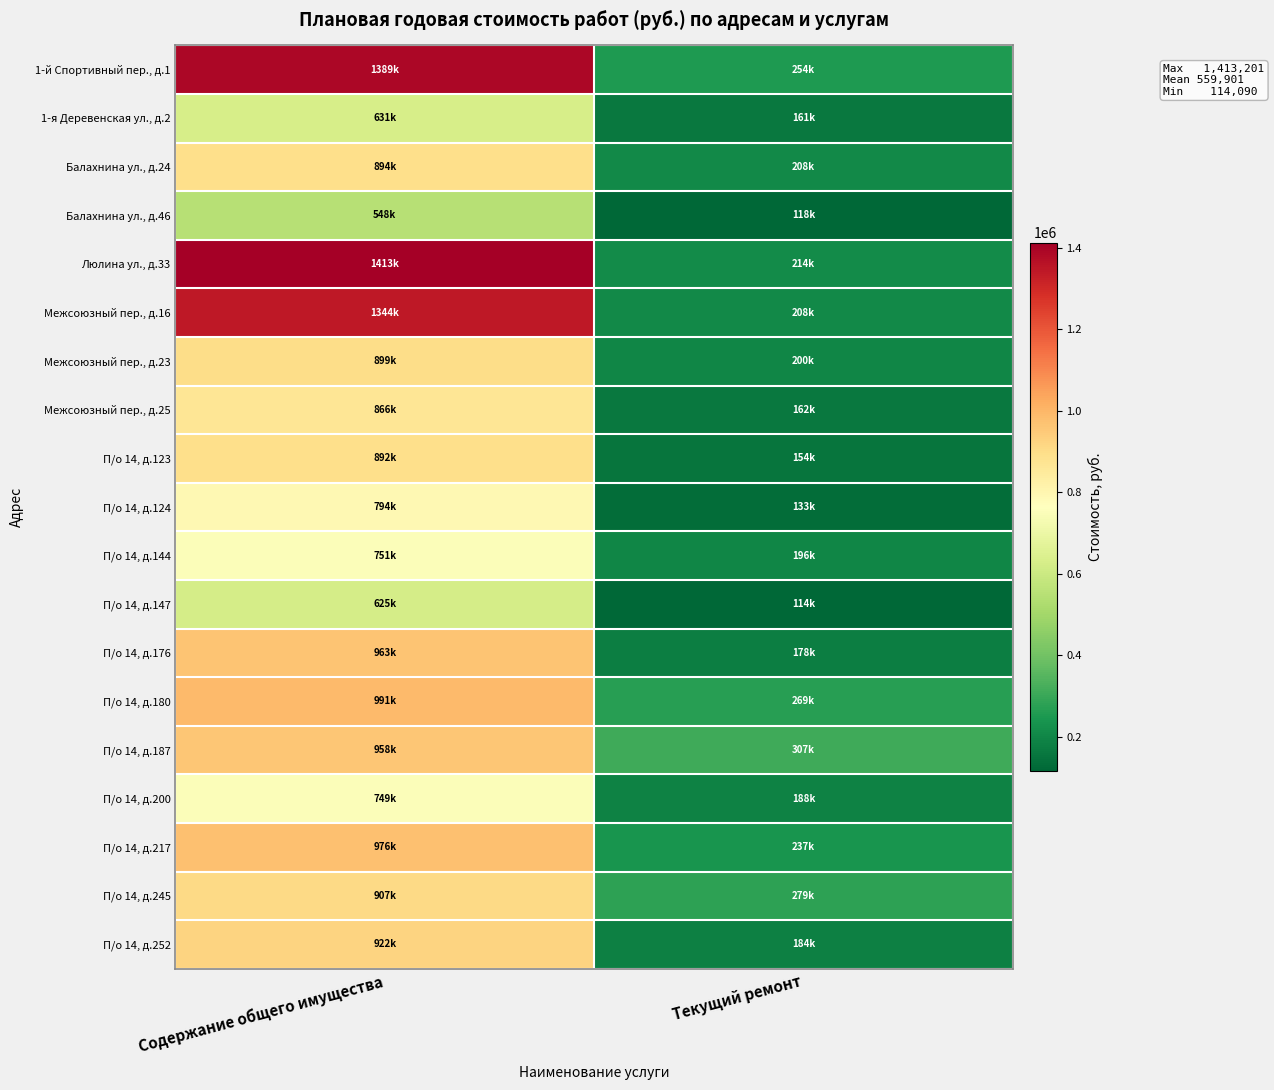

Which series has the widest spread of values?

Люлина ул., д.33